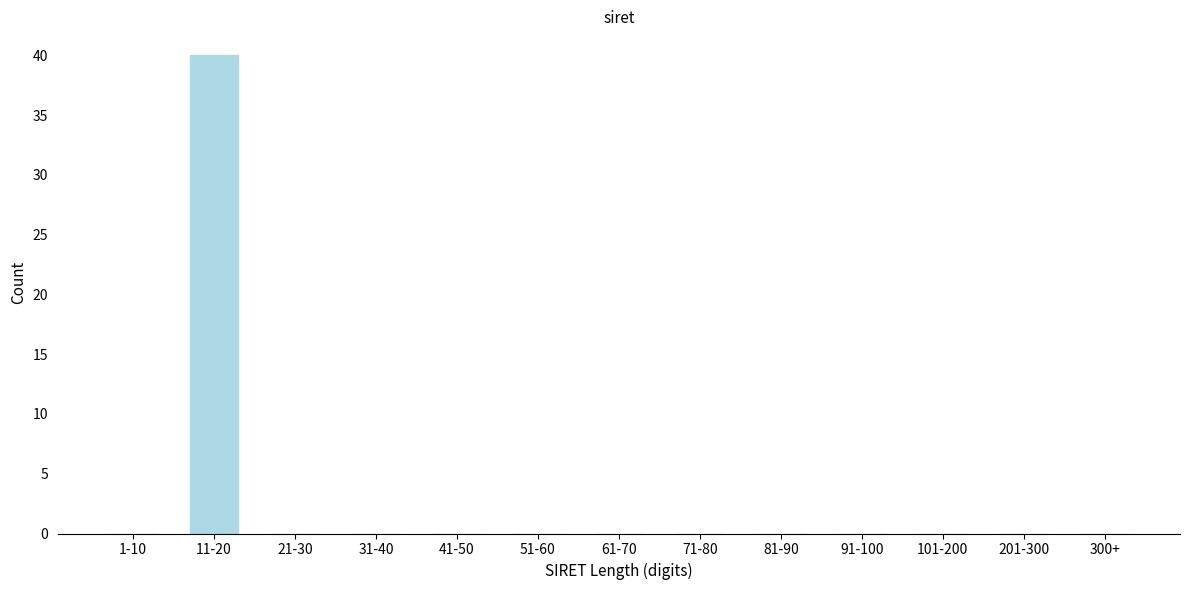

Reading left to right, list all the values displayed in this chart.

1-10=0	11-20=40	21-30=0	31-40=0	41-50=0	51-60=0	61-70=0	71-80=0	81-90=0	91-100=0	101-200=0	201-300=0	300+=0